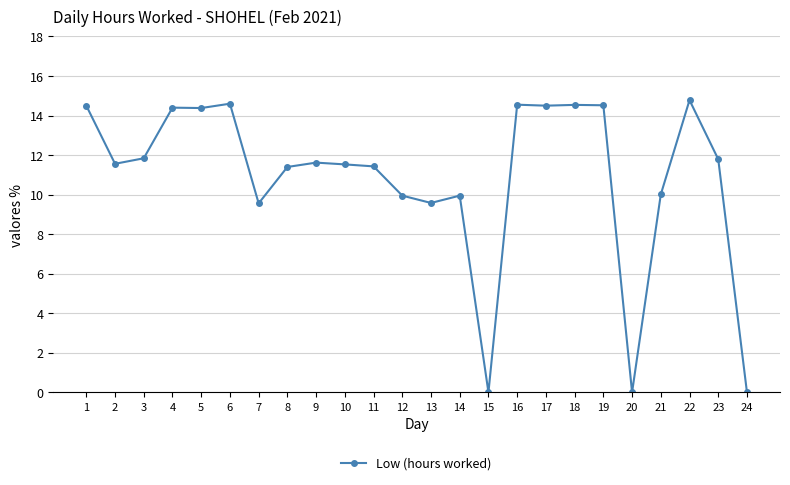

What is the change in value from 8 to 18?

+3.1